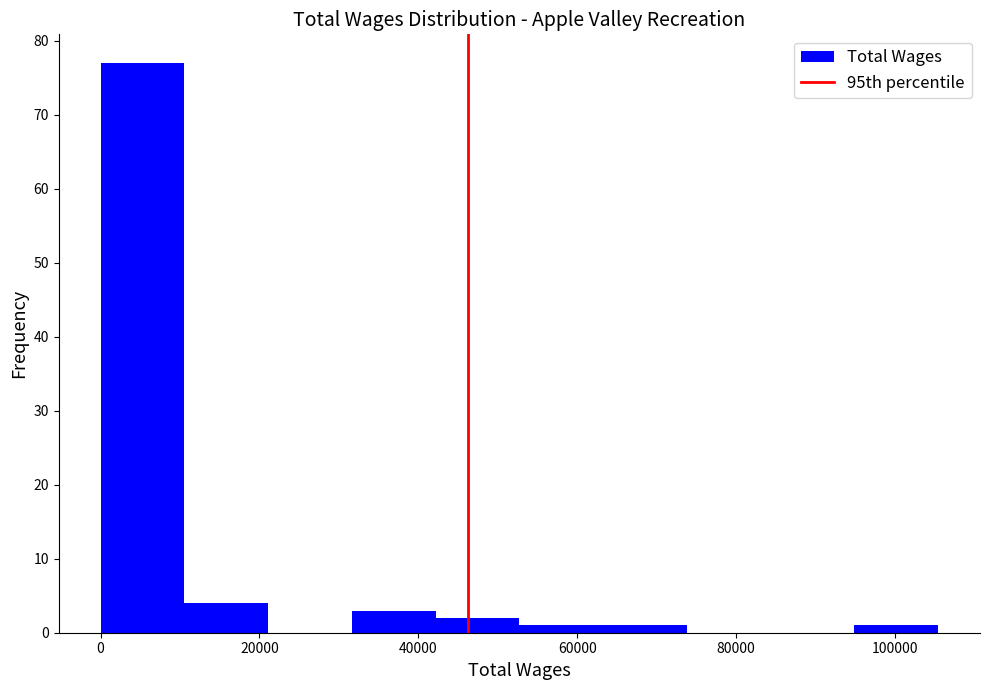

Over which range of the x-axis is the bar tallest?

0 to 10000